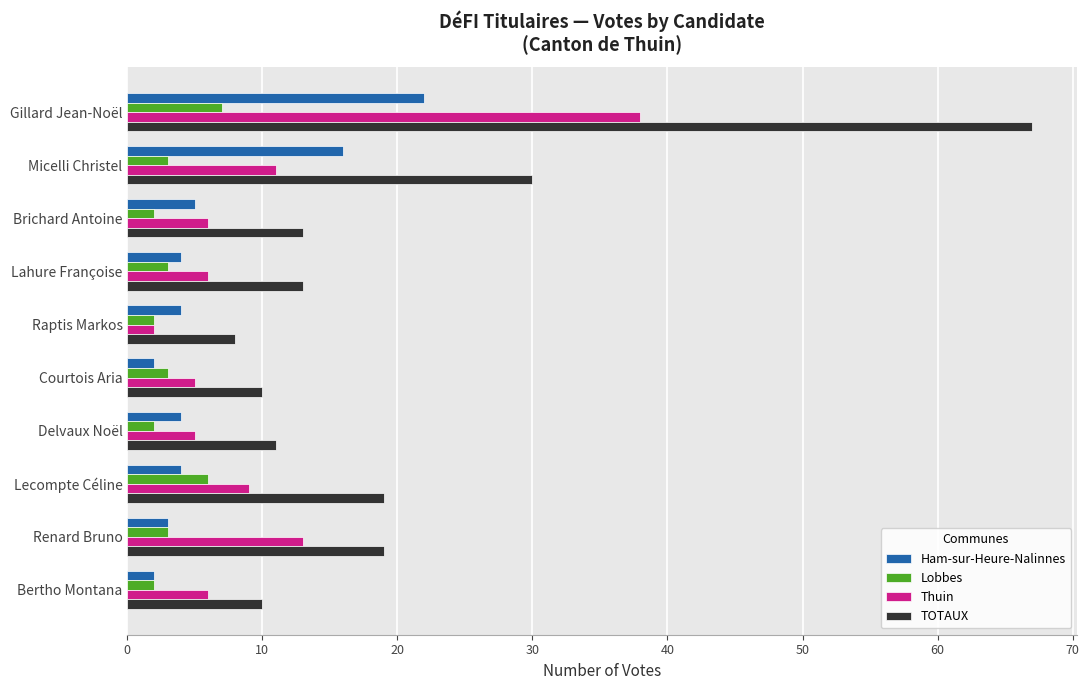

What is the difference between the maximum and minimum values in the Lobbes series?

5